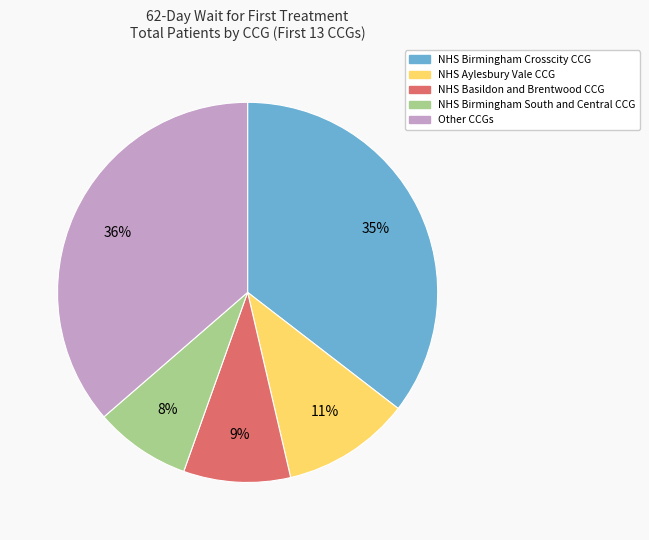

To the nearest percent, what is the difference between the largest and smallest slice percentages?

28%